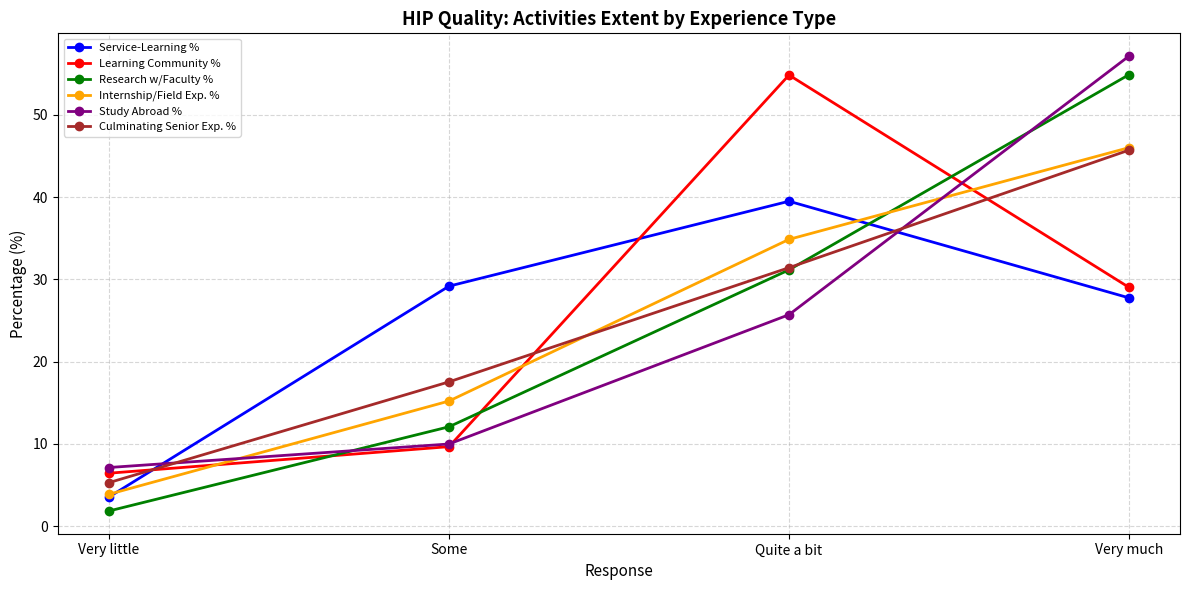

What is the label of the 2nd point from the left?

Some